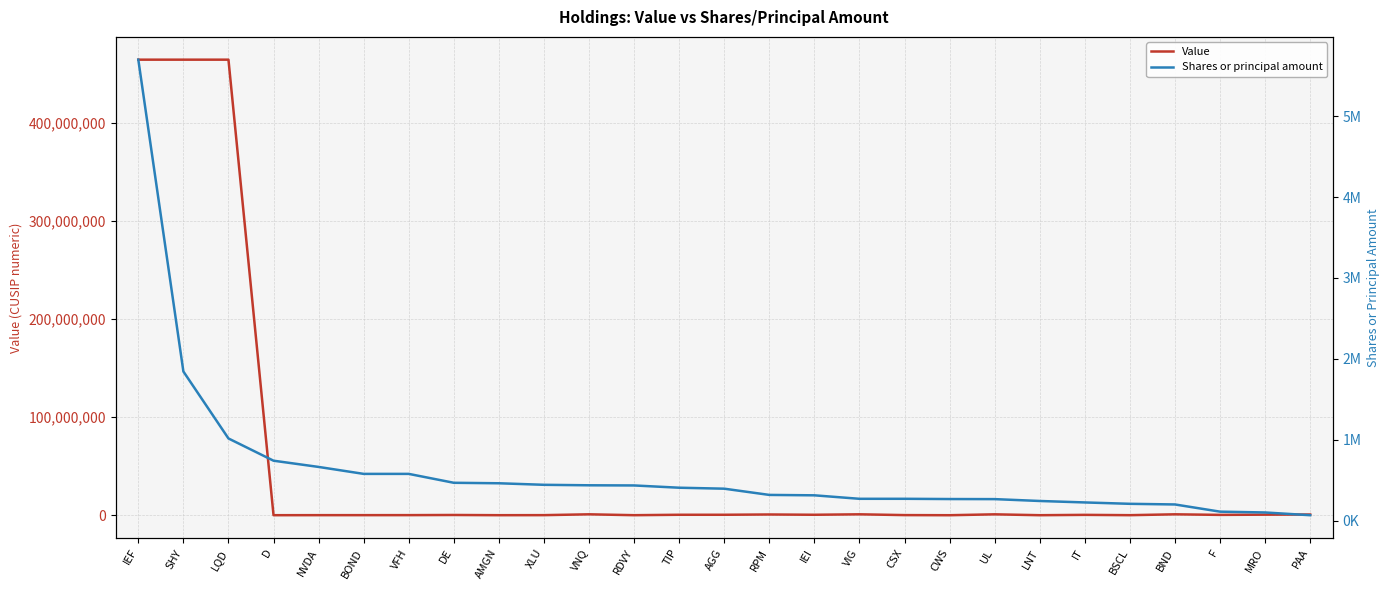

Where does the Value series first go above 366651?

IEF